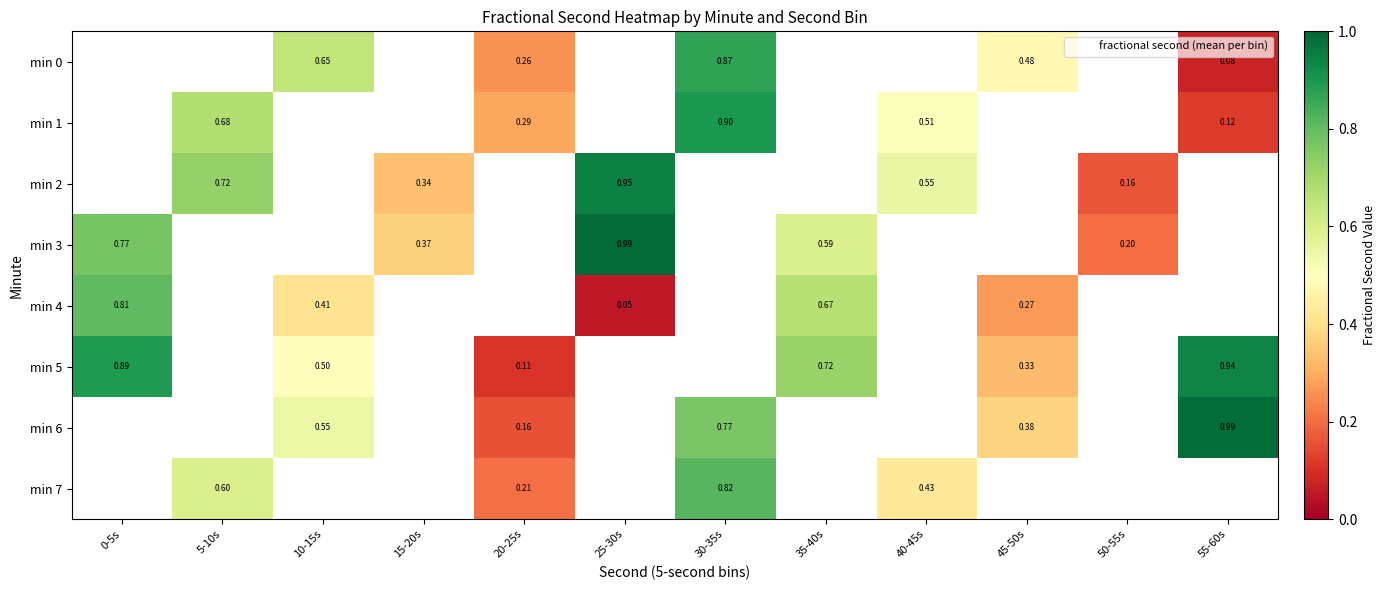

Which has a higher value, 55-60s or 35-40s?

35-40s